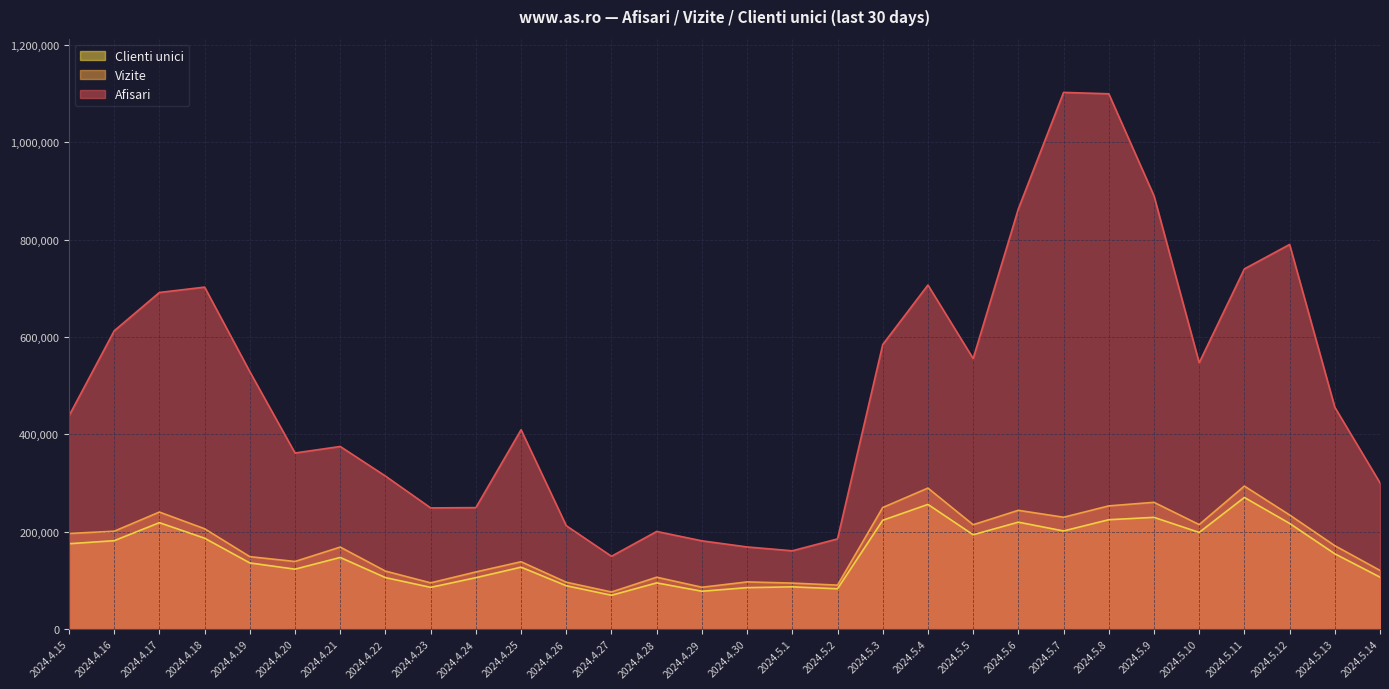

Which label corresponds to the largest value in the chart?

2024.5.7